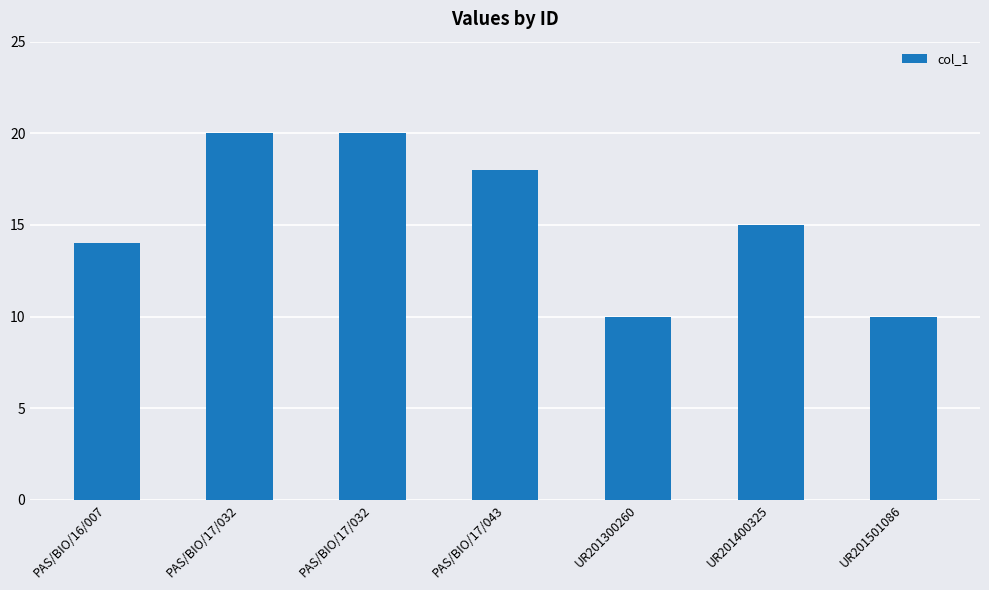

What is the value of the 6th bar from the left?

15